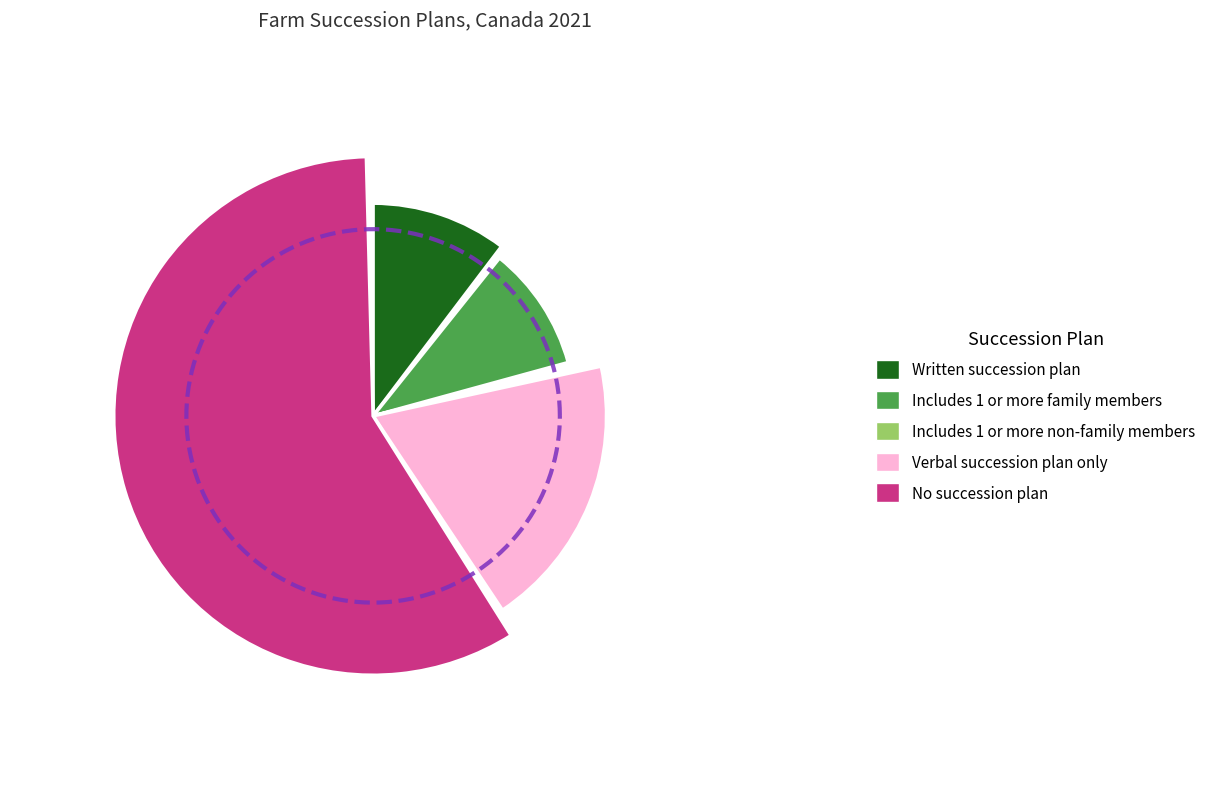

Which has a higher value, Includes 1 or more non-family members or Includes 1 or more family members?

Includes 1 or more family members